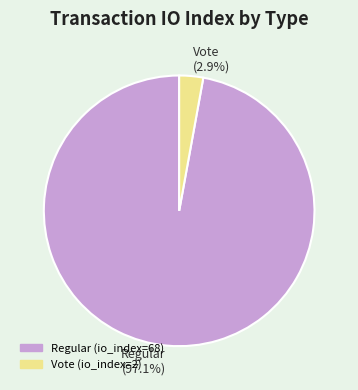

Which category accounts for the majority?

Regular (97.1%)